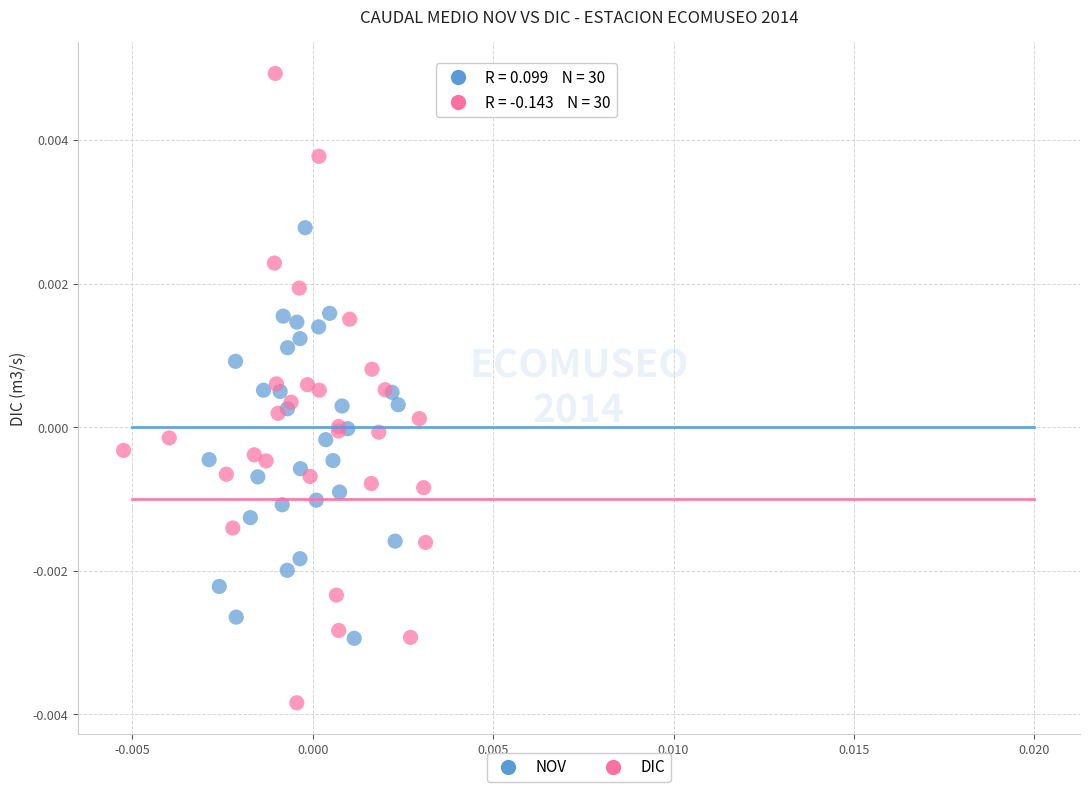

Which series reaches the maximum Y coordinate?

DIC